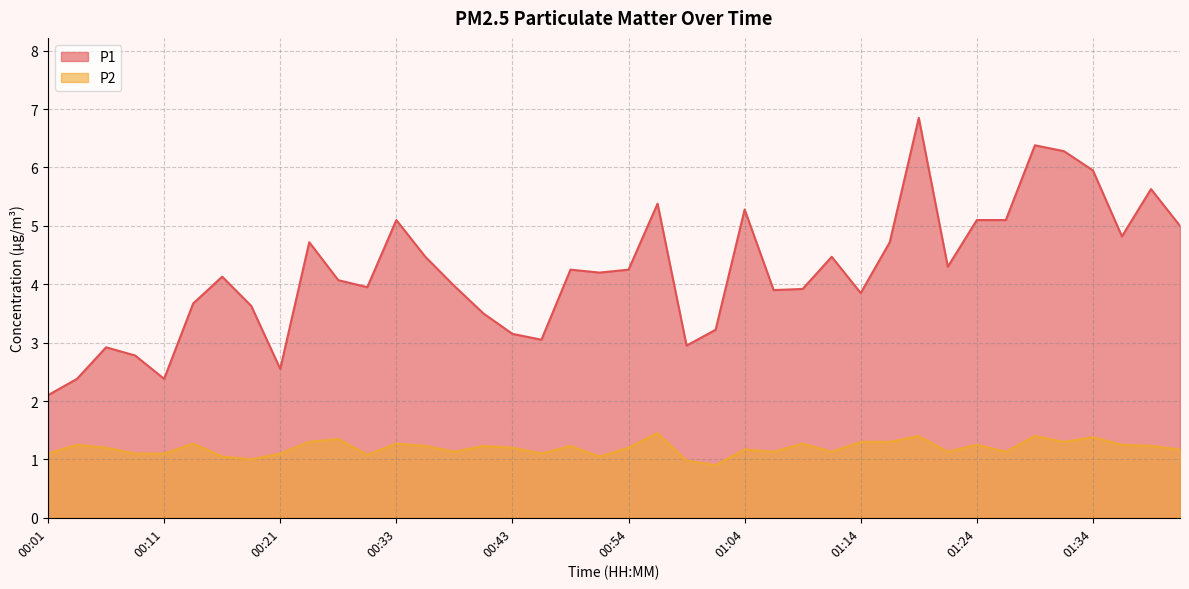

True or false: P1 has a value of 2.8 at 00:49.

False